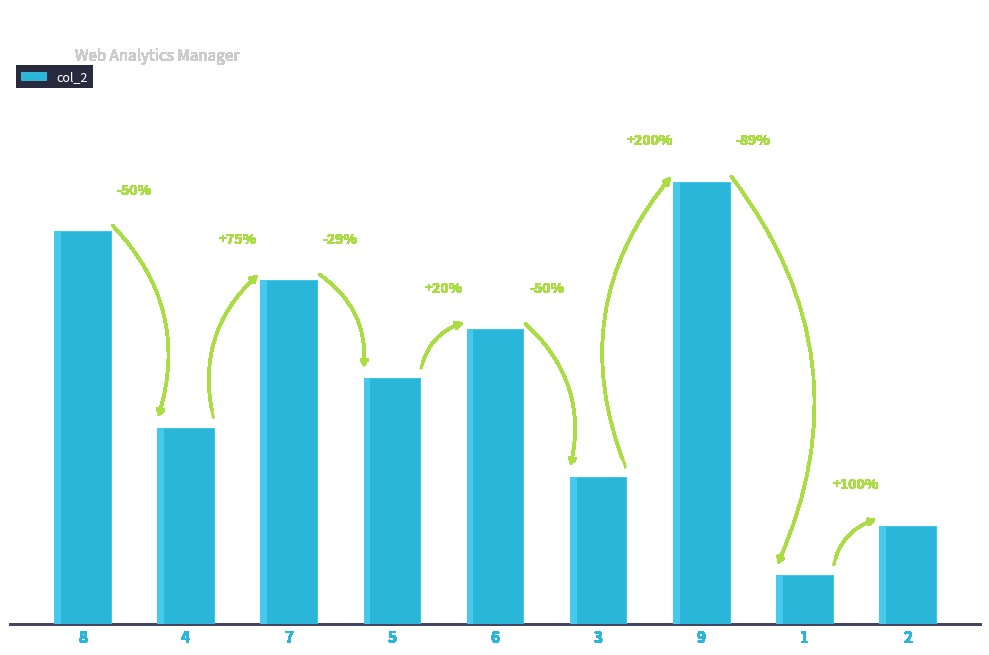

What is the average value?

5